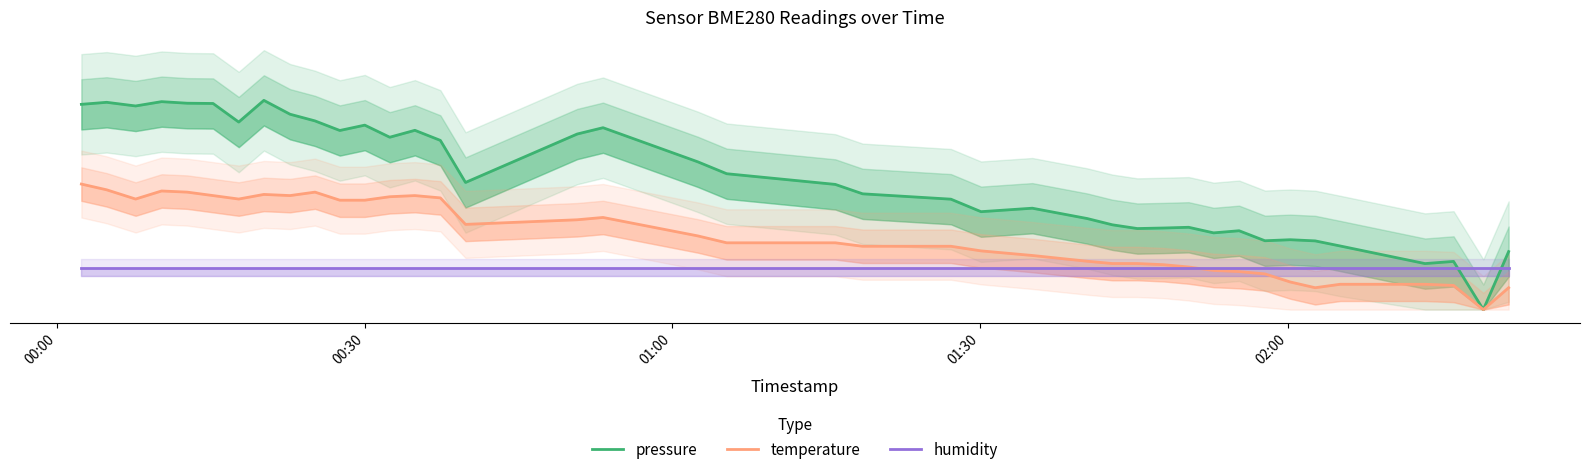

True or false: temperature has a value of 70.8 at 21.

False